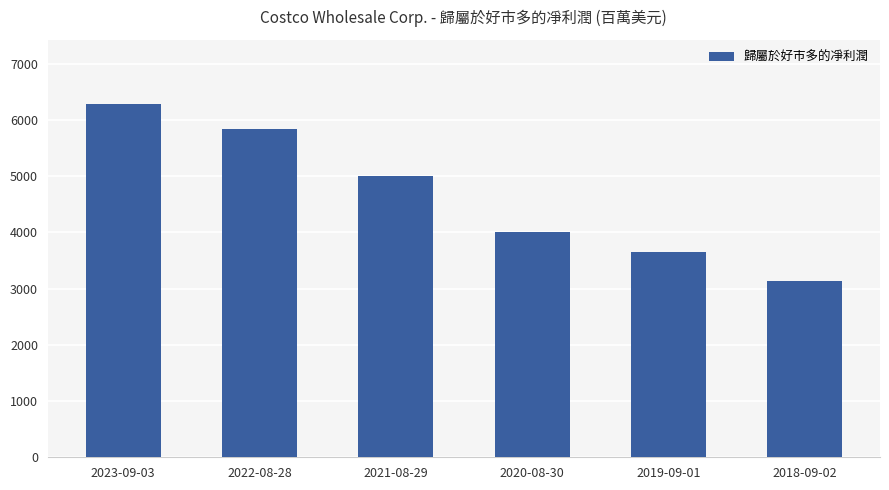

Reading left to right, list all the values displayed in this chart.

2023-09-03=6292	2022-08-28=5844	2021-08-29=5007	2020-08-30=4002	2019-09-01=3659	2018-09-02=3134